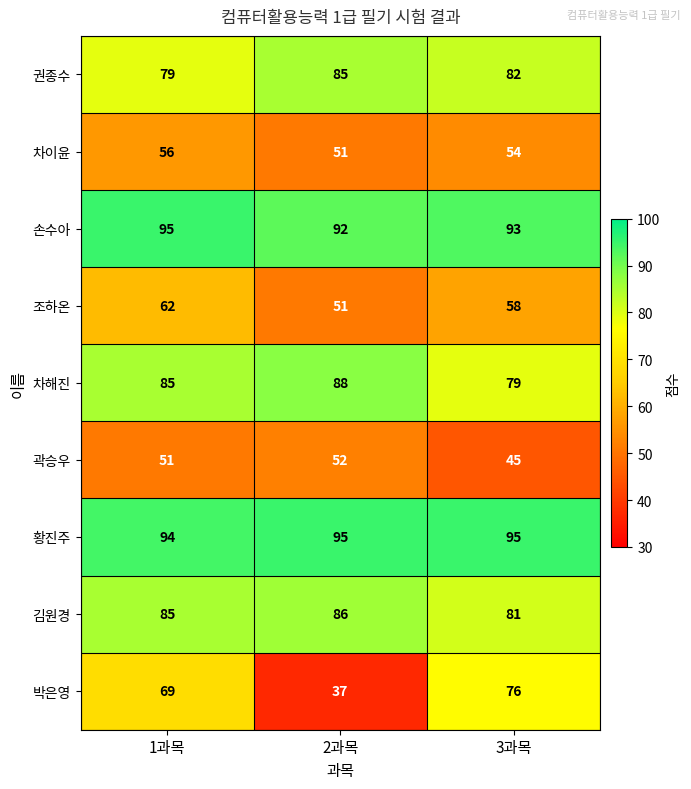

Reading left to right, transcribe all the data shown in this chart.

권종수: 1과목=79	2과목=85	3과목=82
차이윤: 1과목=56	2과목=51	3과목=54
손수아: 1과목=95	2과목=92	3과목=93
조하온: 1과목=62	2과목=51	3과목=58
차해진: 1과목=85	2과목=88	3과목=79
곽승우: 1과목=51	2과목=52	3과목=45
황진주: 1과목=94	2과목=95	3과목=95
김원경: 1과목=85	2과목=86	3과목=81
박은영: 1과목=69	2과목=37	3과목=76